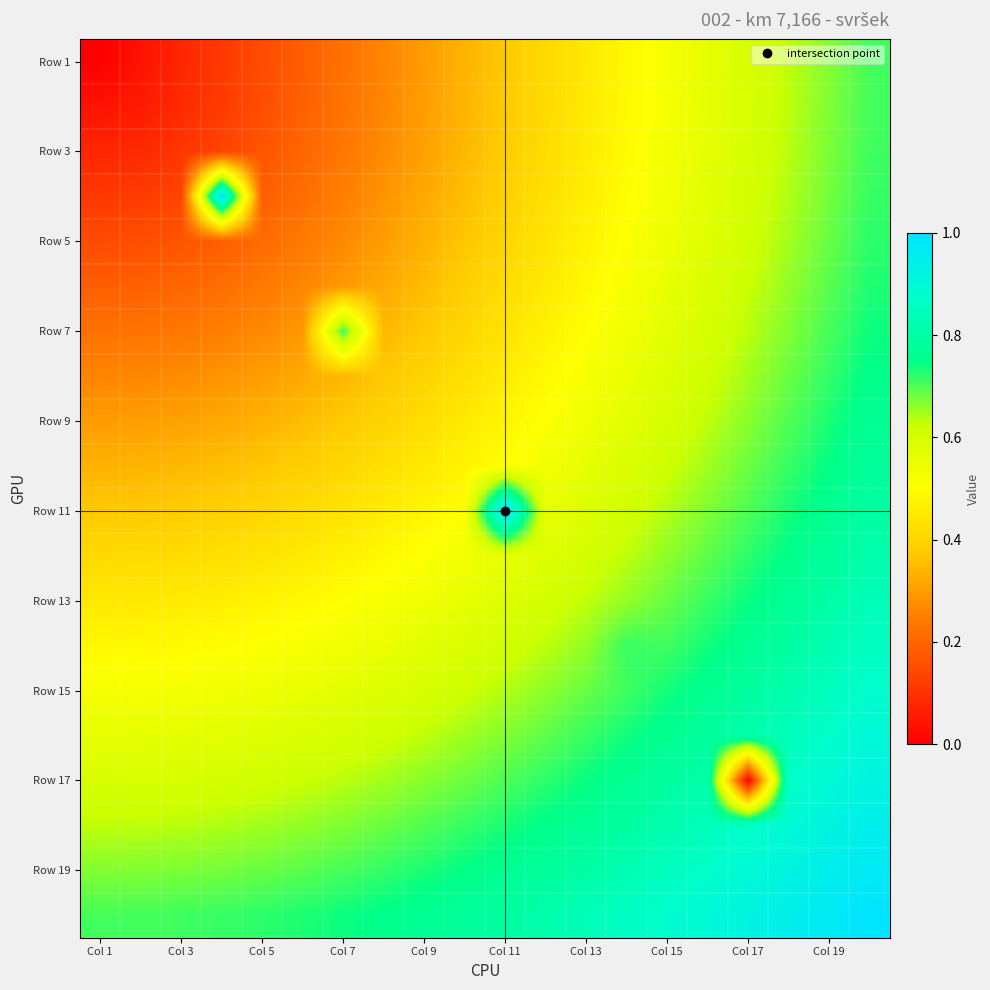

Which series has the largest range (max minus min)?

Row 17